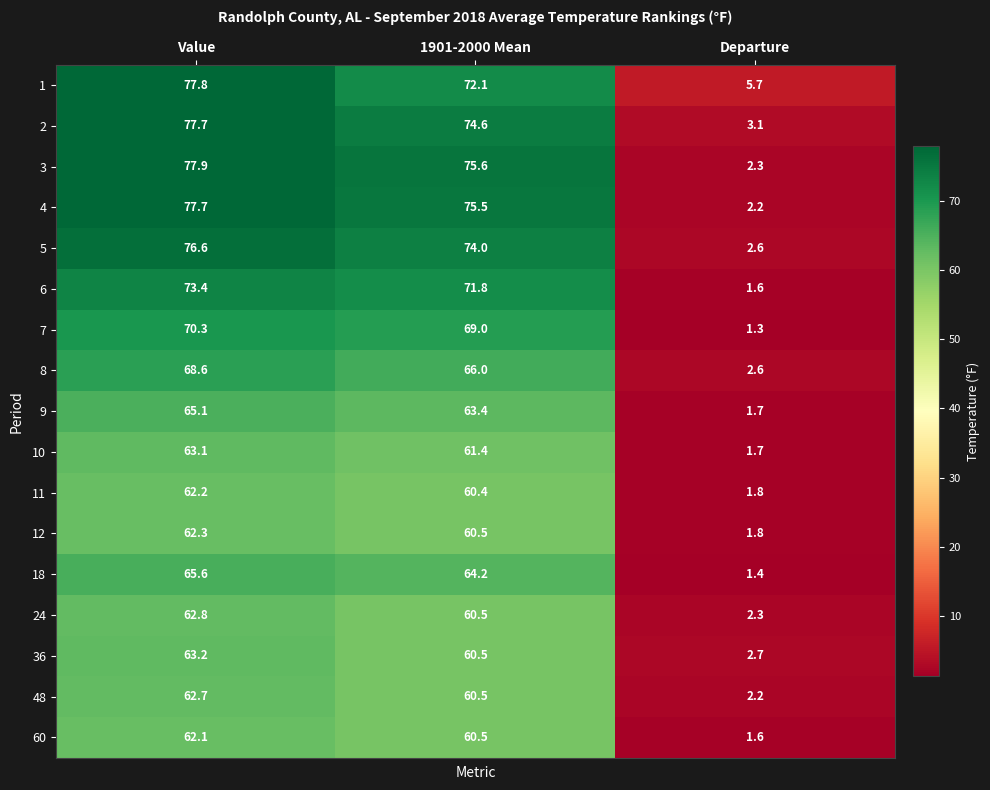

What is the total value across all series at Departure?

38.6